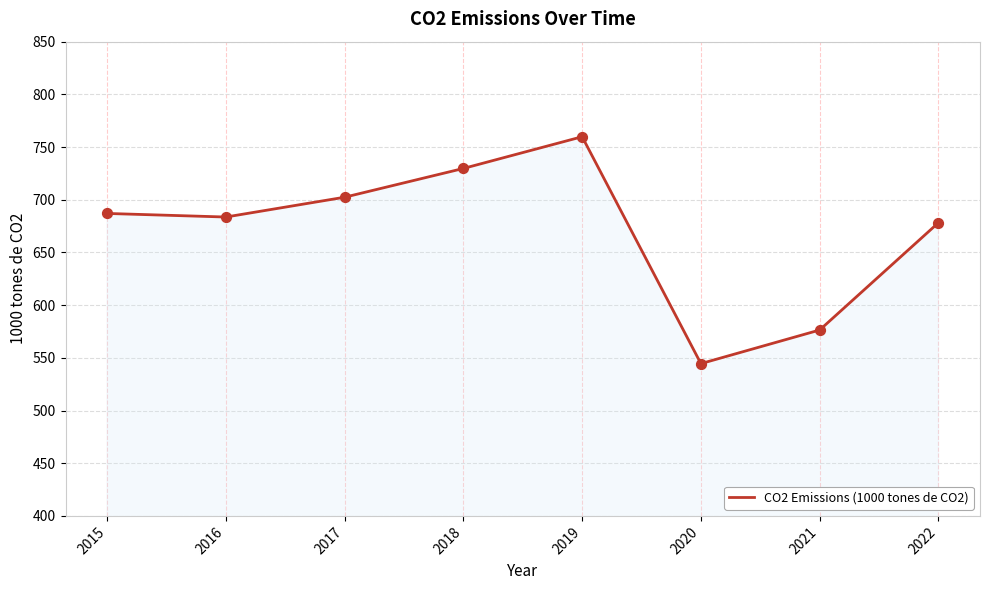

Which has a higher value, 2020 or 2021?

2021